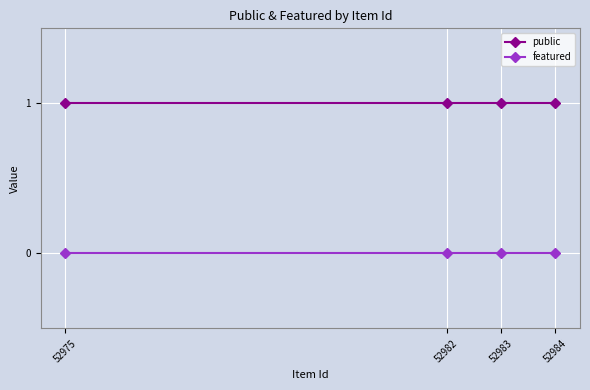

At which category is the sum across all series the highest?

52984